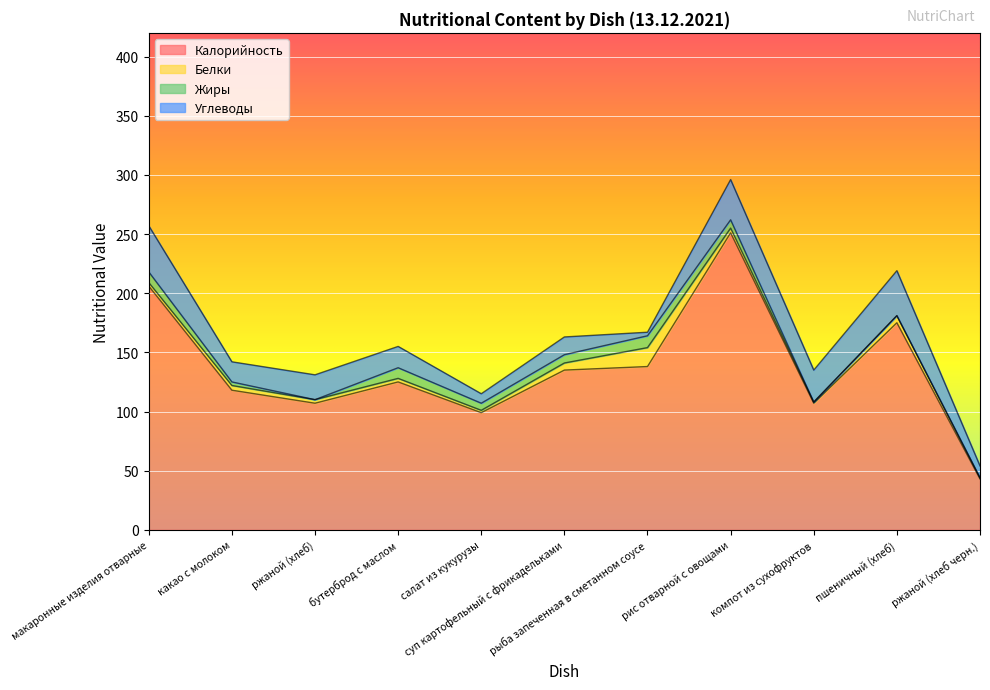

Rank the categories by Белки value from lowest to highest.

компот из сухофруктов, ржаной (хлеб черн.), салат из кукурузы, макаронные изделия отварные, ржаной (хлеб), бутерброд с маслом, какао с молоком, рис отварной с овощами, суп картофельный с фрикадельками, пшеничный (хлеб), рыба запеченная в сметанном соусе